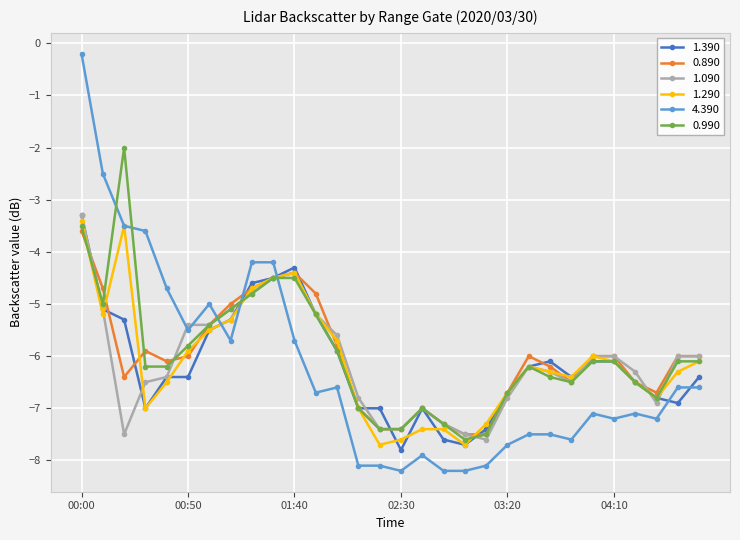

What is the value of the 0.890 point at the 16th from the left?

-7.4